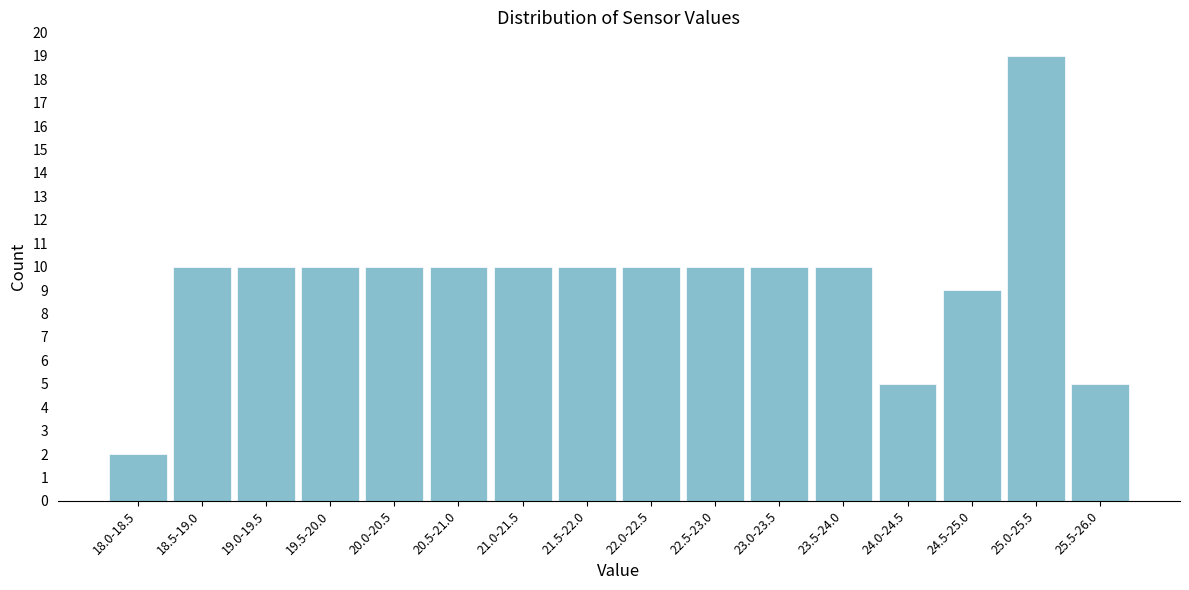

Reading left to right, extract all data points from this chart.

2	10	10	10	10	10	10	10	10	10	10	10	5	9	19	5